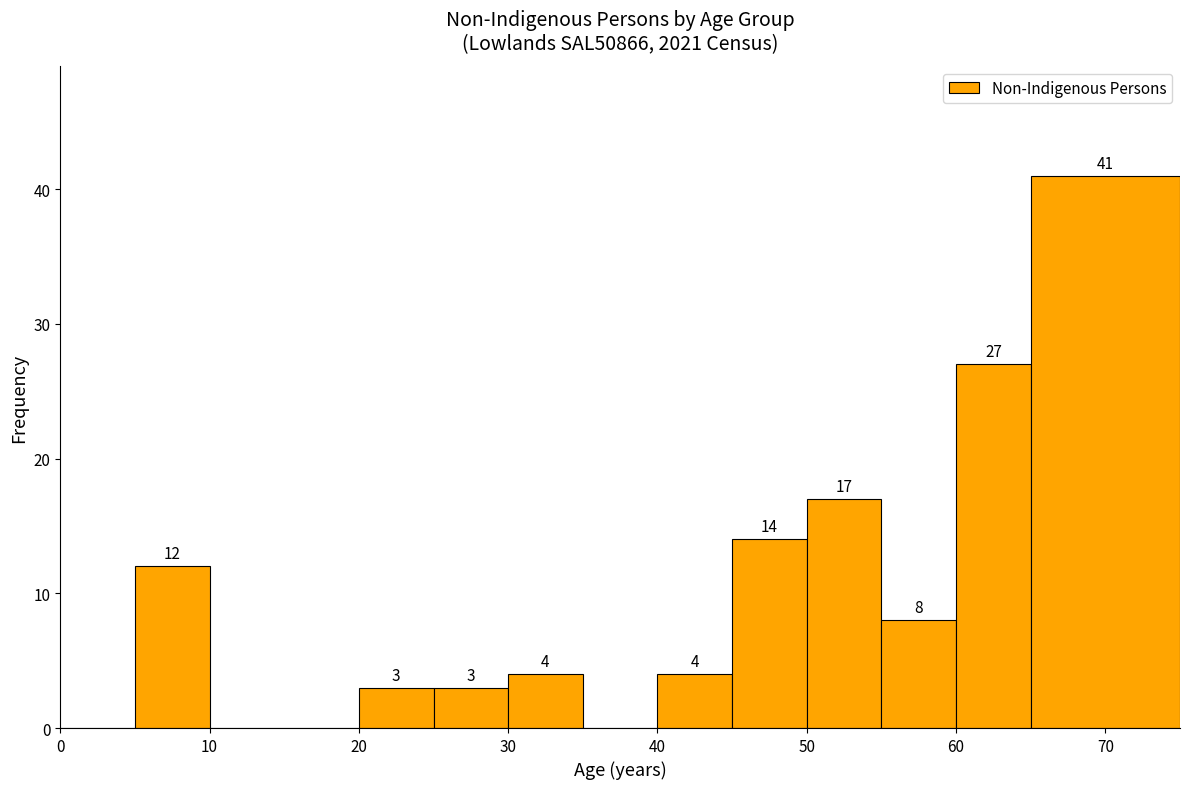

Which range on the x-axis has the tallest bar?

65 to 75